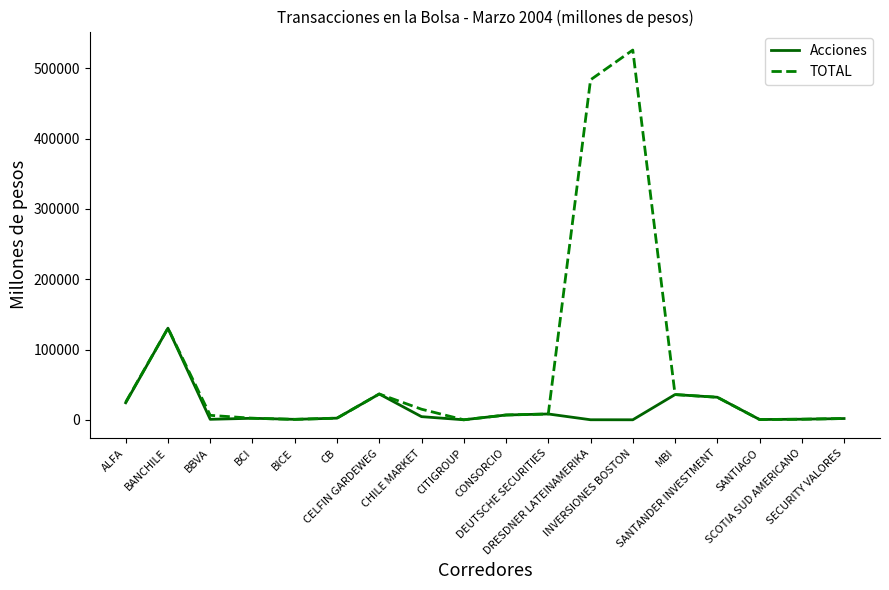

At which category does TOTAL reach its first local peak?

BANCHILE